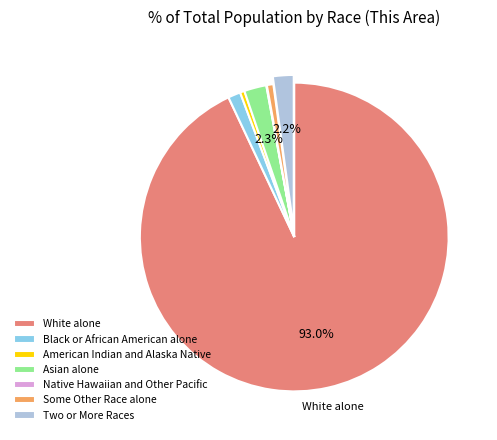

What is the largest slice in the pie chart?

White alone